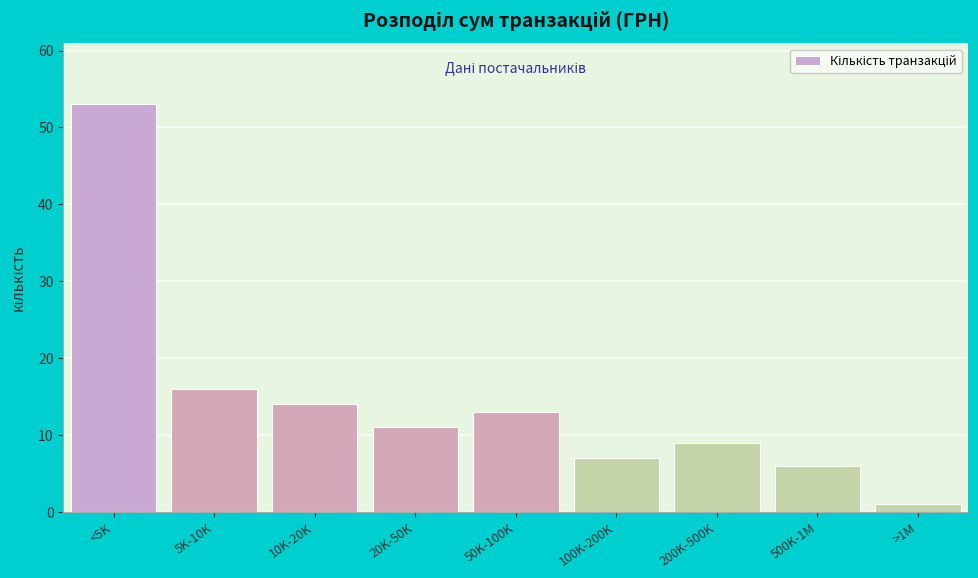

Reading left to right, transcribe all the data shown in this chart.

<5K=53	5K-10K=16	10K-20K=14	20K-50K=11	50K-100K=13	100K-200K=7	200K-500K=9	500K-1M=6	>1M=1